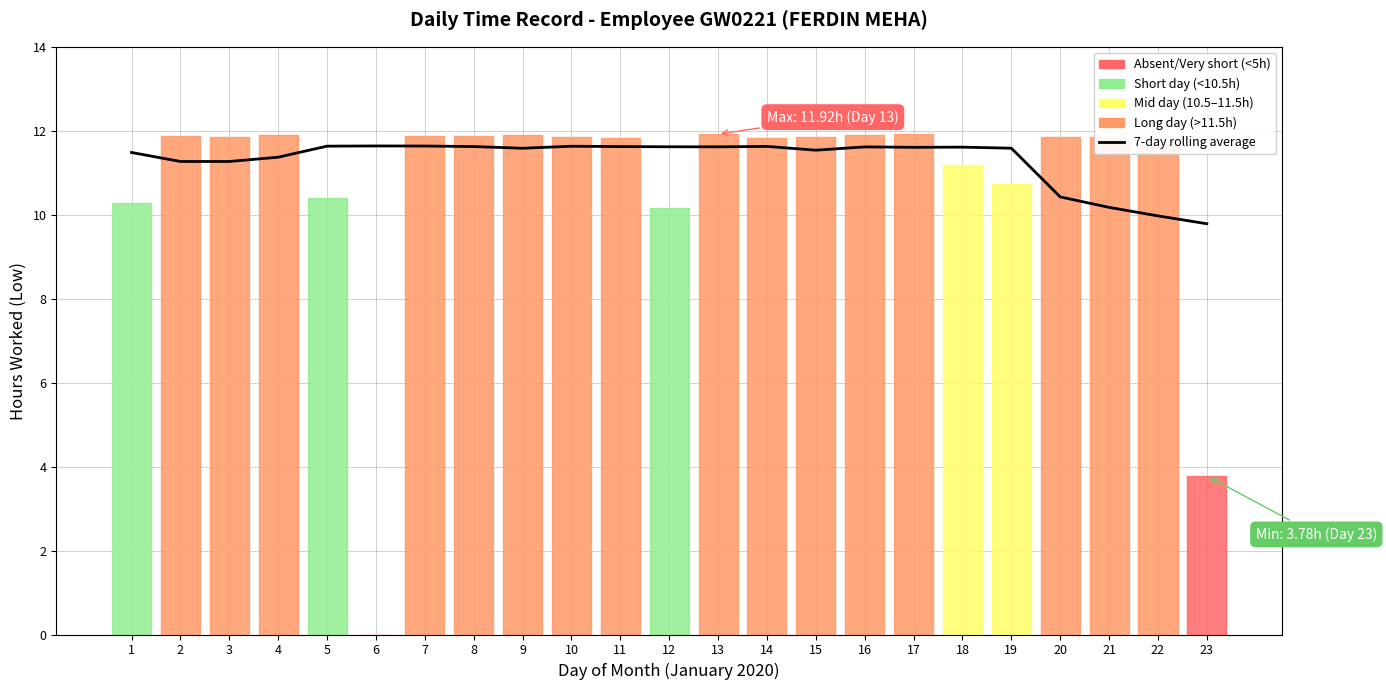

What is the change in value from 19 to 23?

-1.8